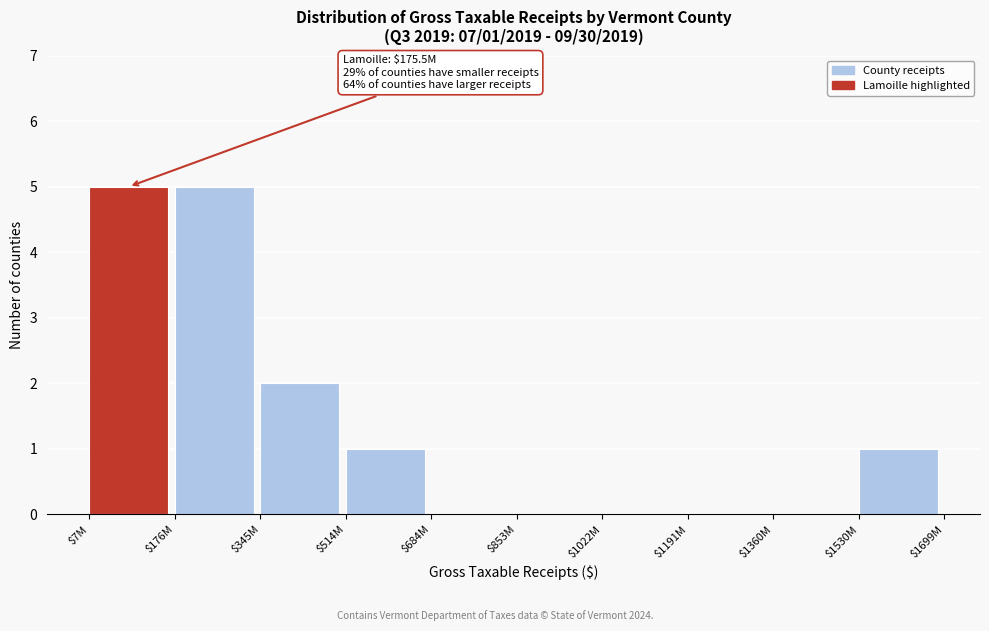

What is the sum of all values?

14